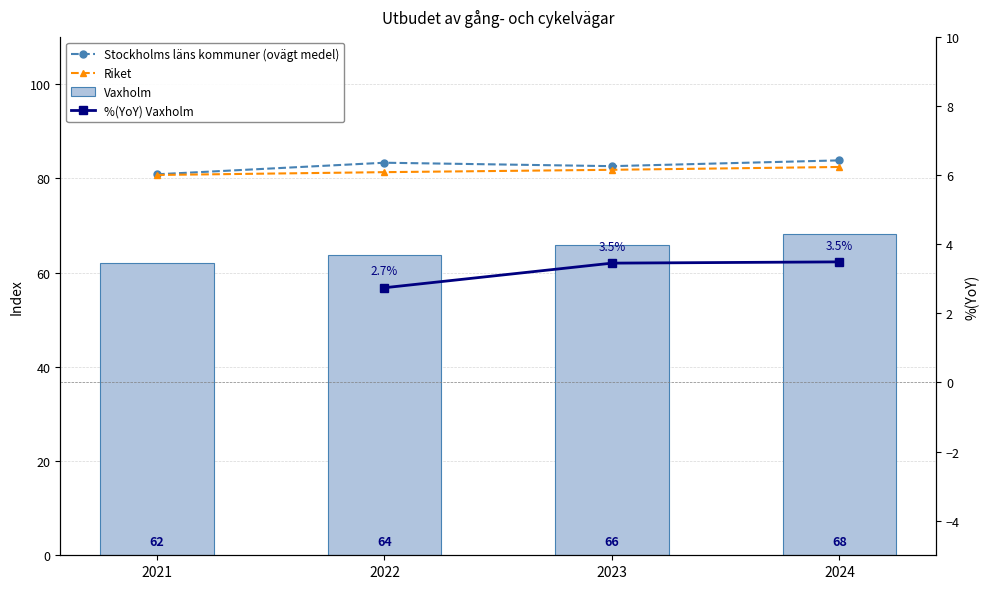

True or false: %(YoY) Vaxholm has a value of 2.7 at 2022.

True